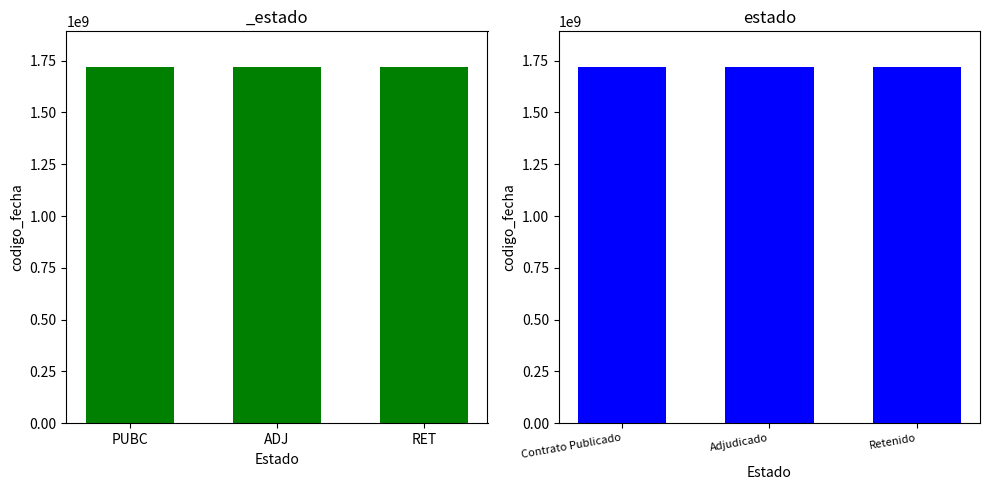

What is the label of the 2nd bar from the right?

Adjudicado